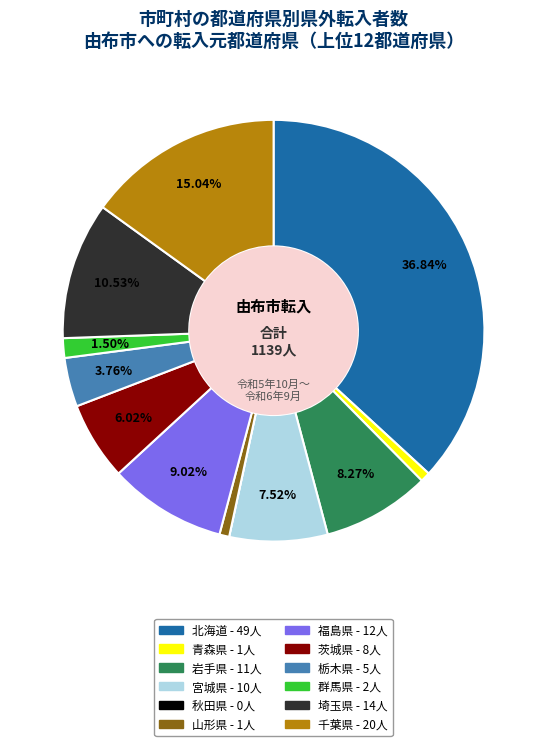

To the nearest percent, what is the difference between the 千葉県 and 茨城県 slice percentages?

9%